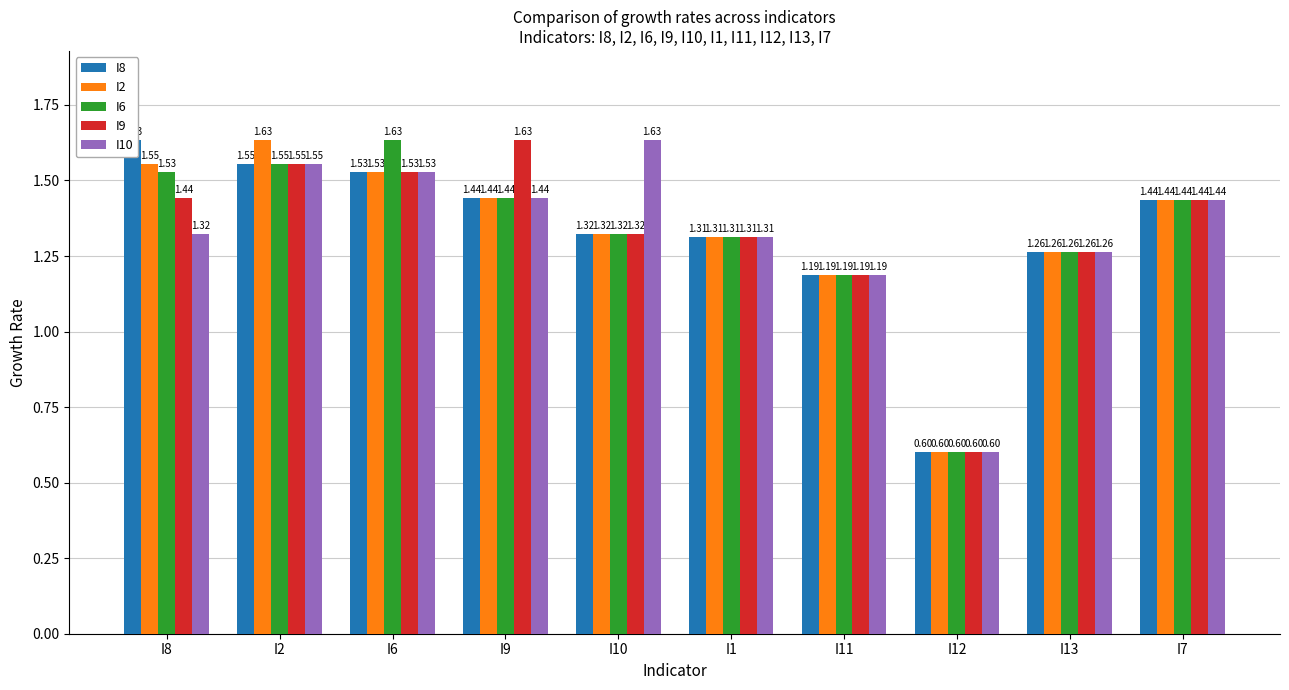

What is the value of the I8 bar at the 1st from the left?

1.6